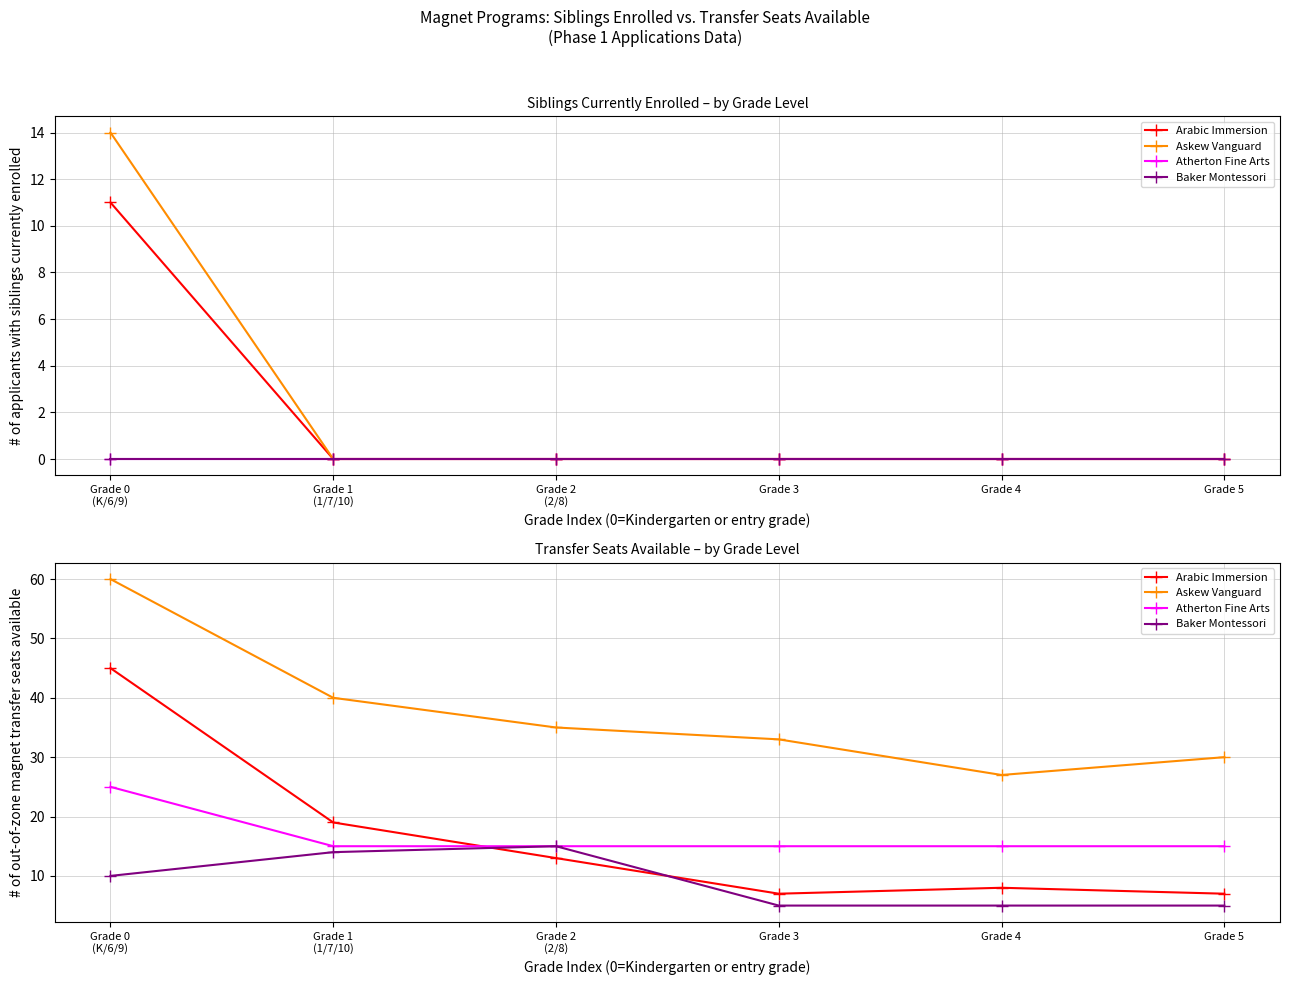

At which category is the sum across all series the highest?

Grade 0
(K/6/9)